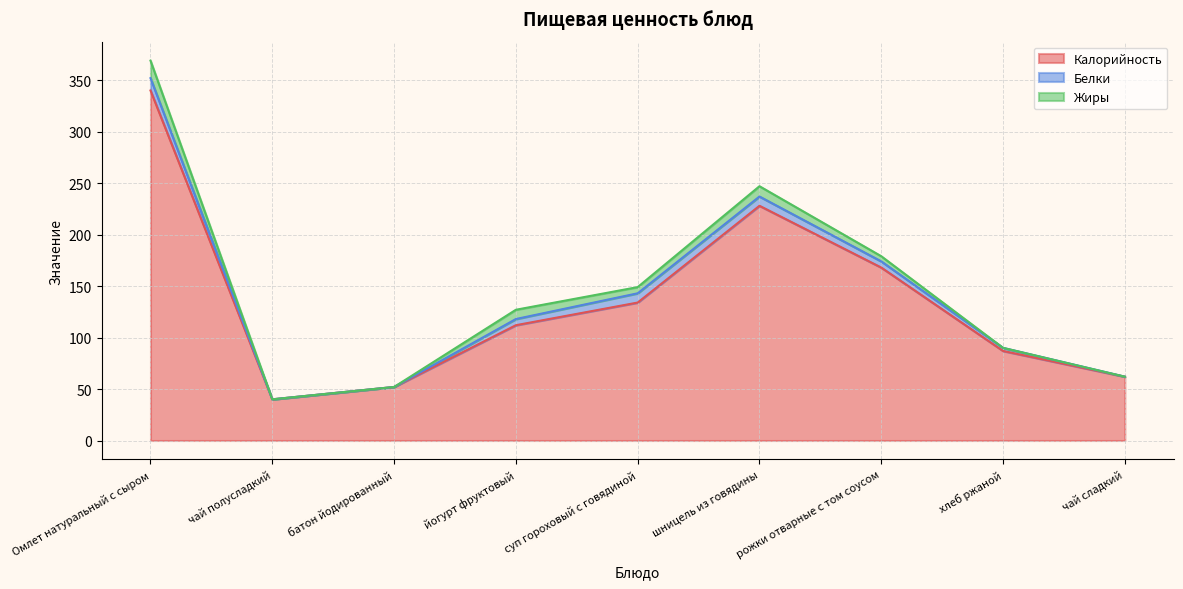

Count the number of data series in this chart.

3